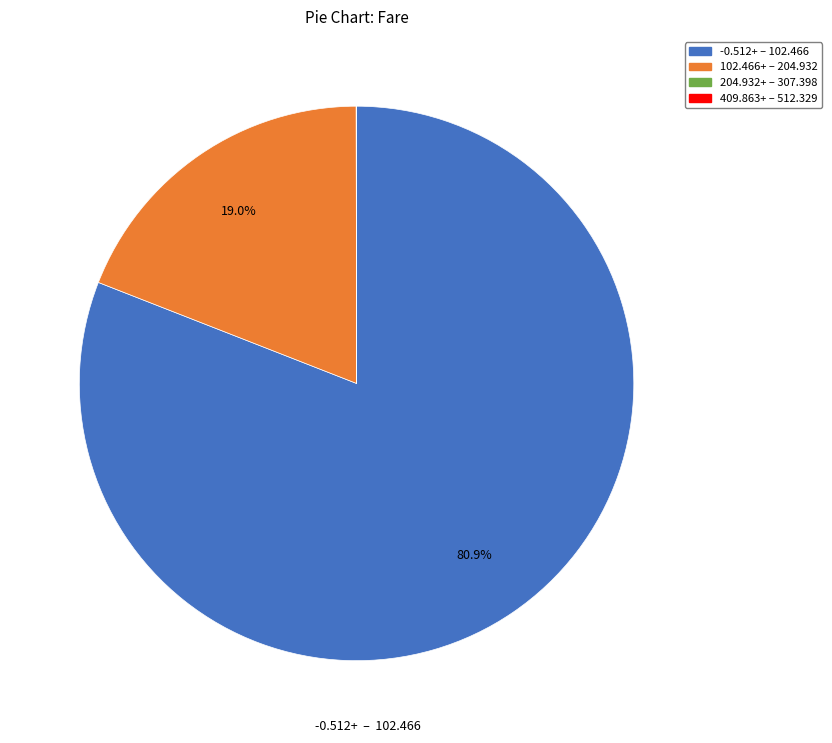

Is there a majority slice in this chart?

Yes